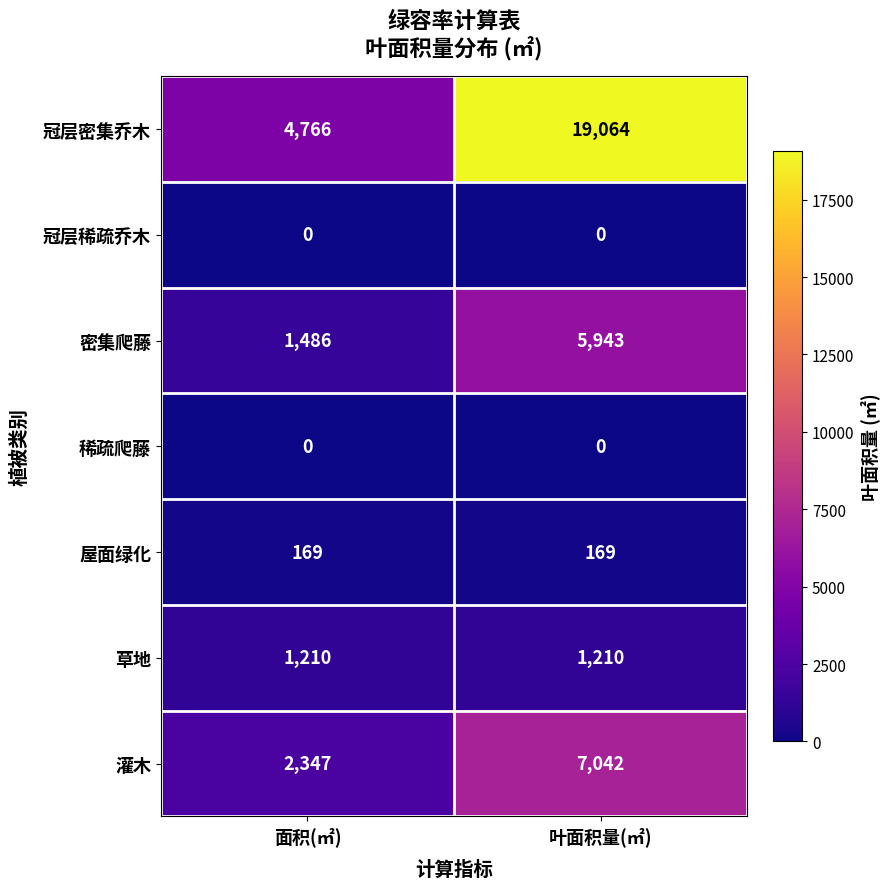

What is the greatest value displayed?

19064